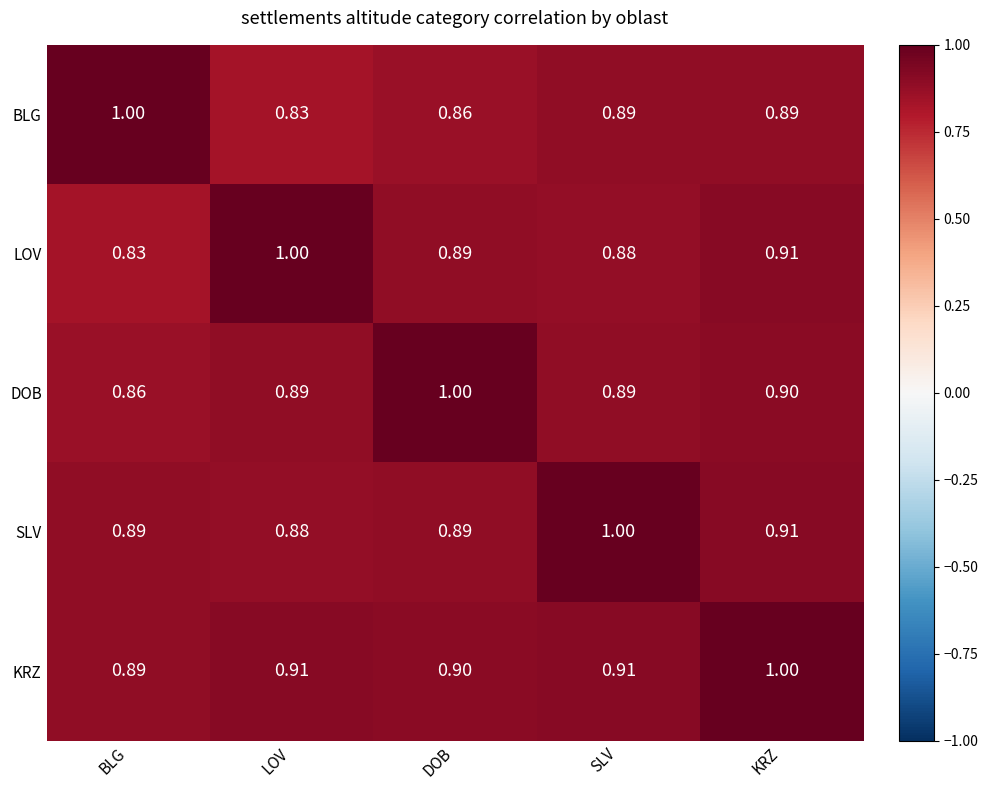

Where is KRZ nearest to the value 0?

BLG